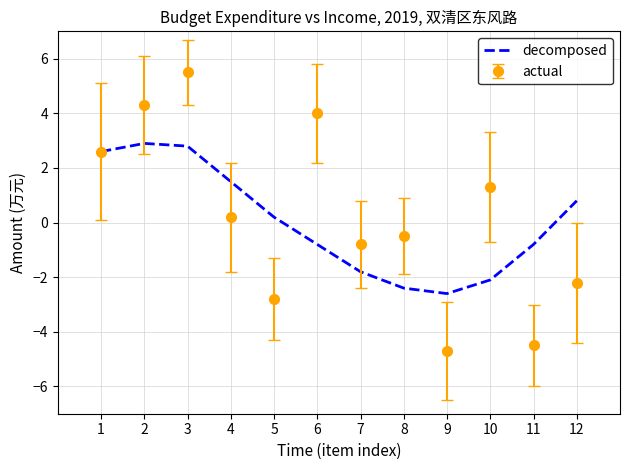

What is the approximate value of decomposed at 8?

-2.4